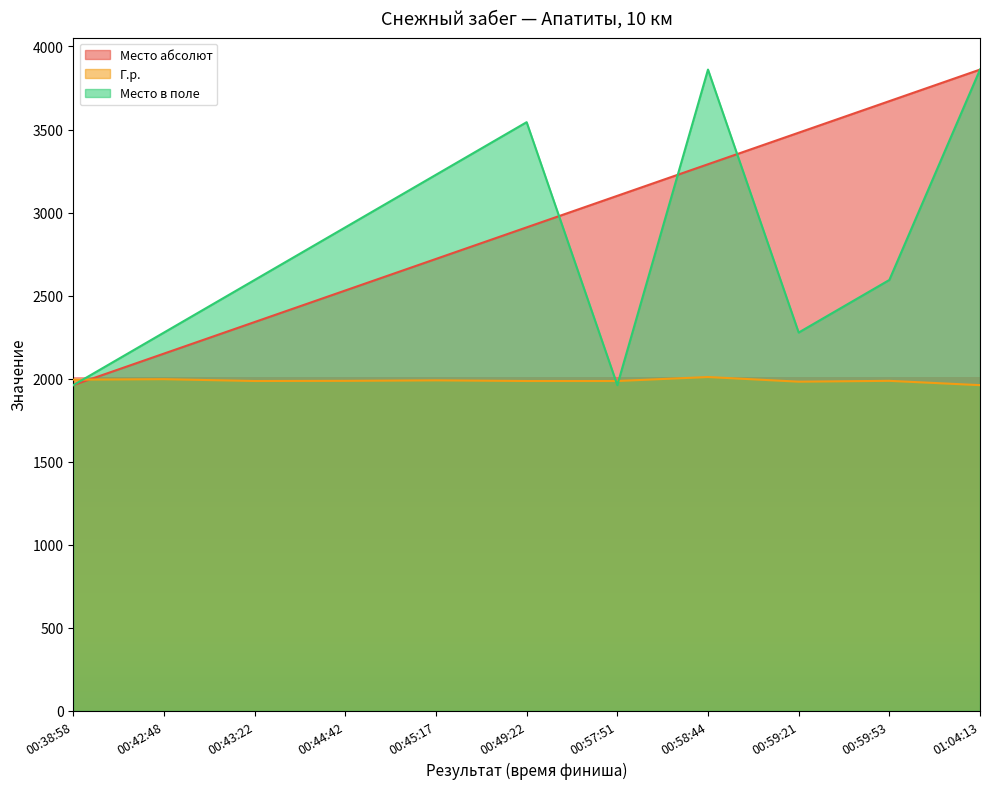

At which label does Место в поле reach its peak?

00:58:44